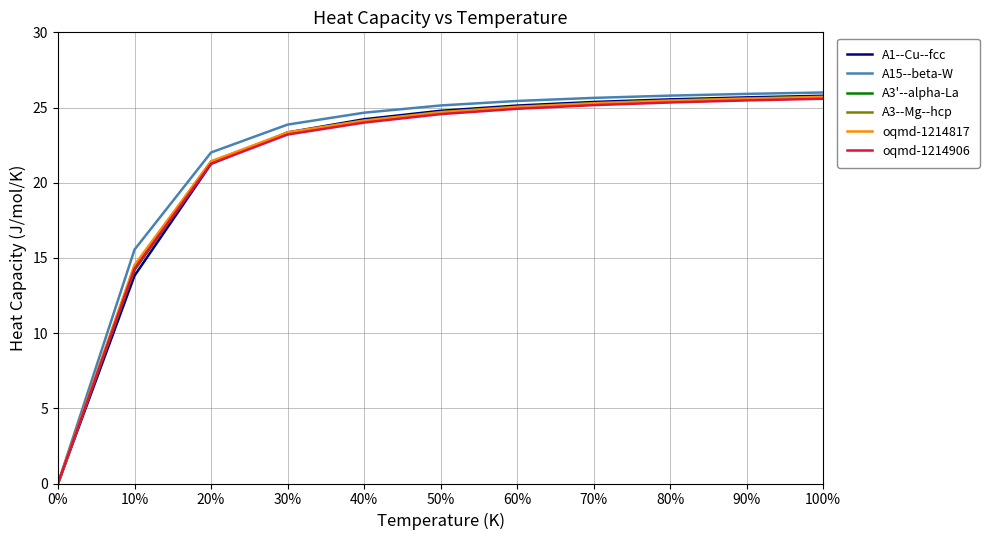

What is the maximum value shown in the chart?

26.0